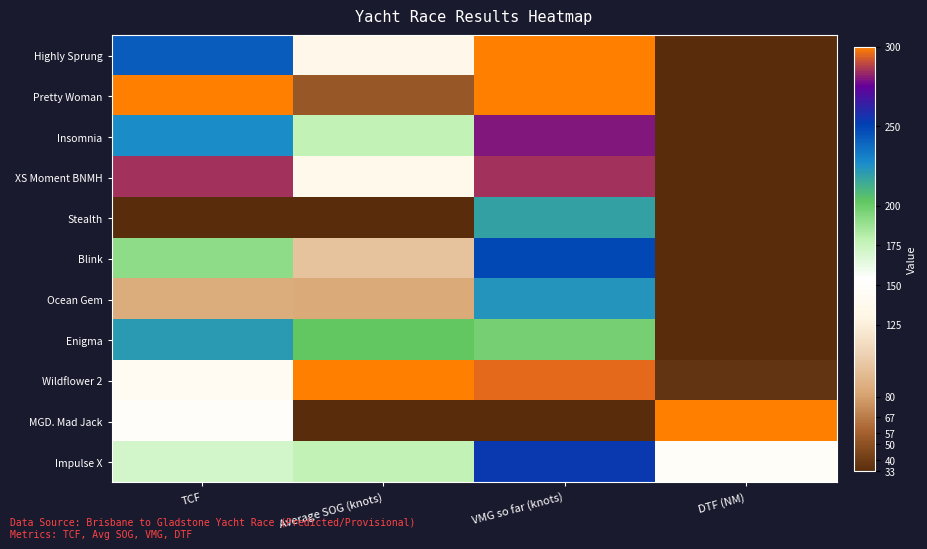

Which series has the largest range (max minus min)?

Highly Sprung